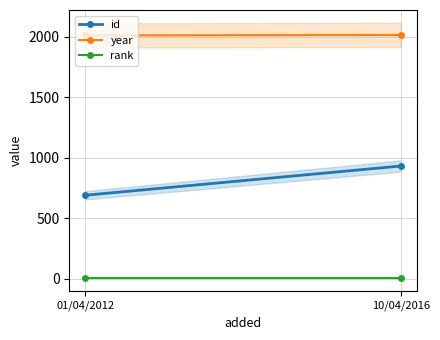

Rank the series by their maximum value, from lowest to highest.

rank, id, year